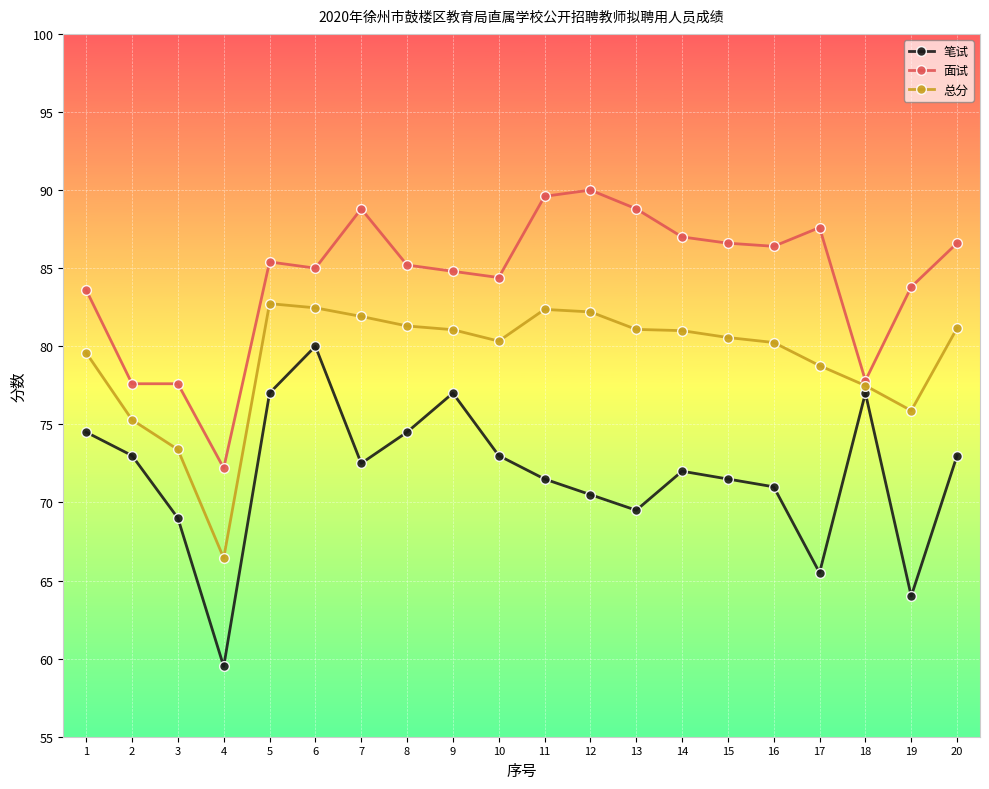

How many lines are shown in the chart?

3